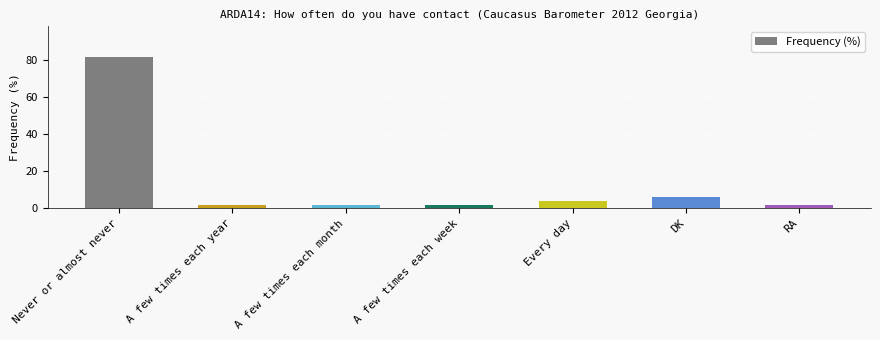

What is the minimum value shown in the chart?

2